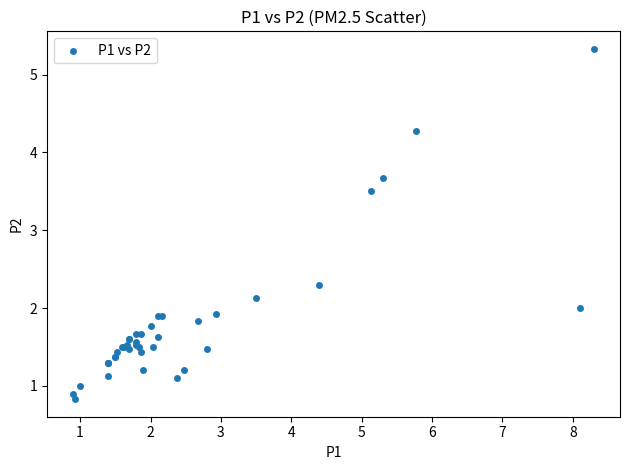

What Y value in the scatter plot is closest to 3?

3.5